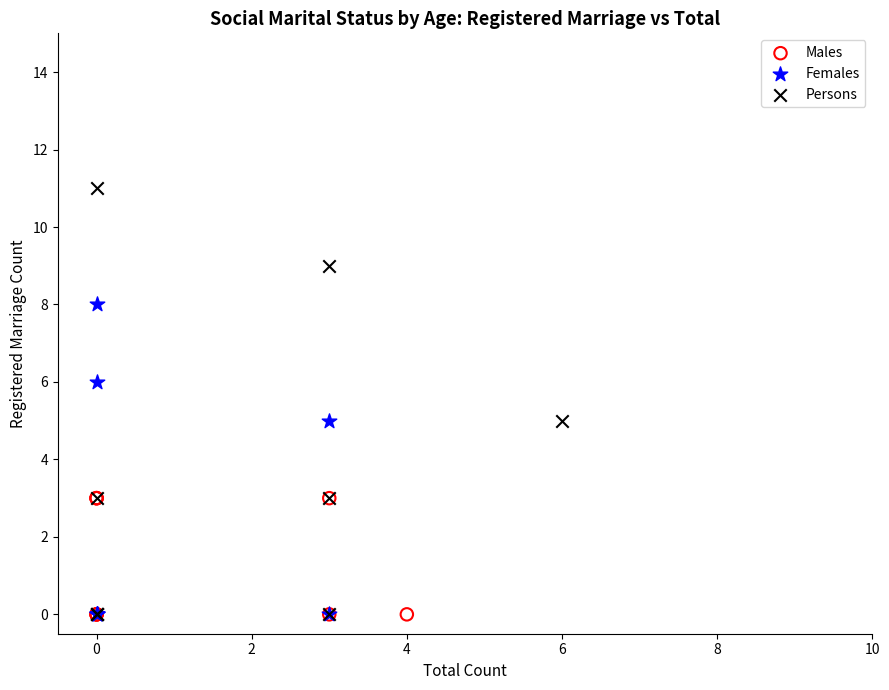

Which series reaches the maximum Y coordinate?

Persons